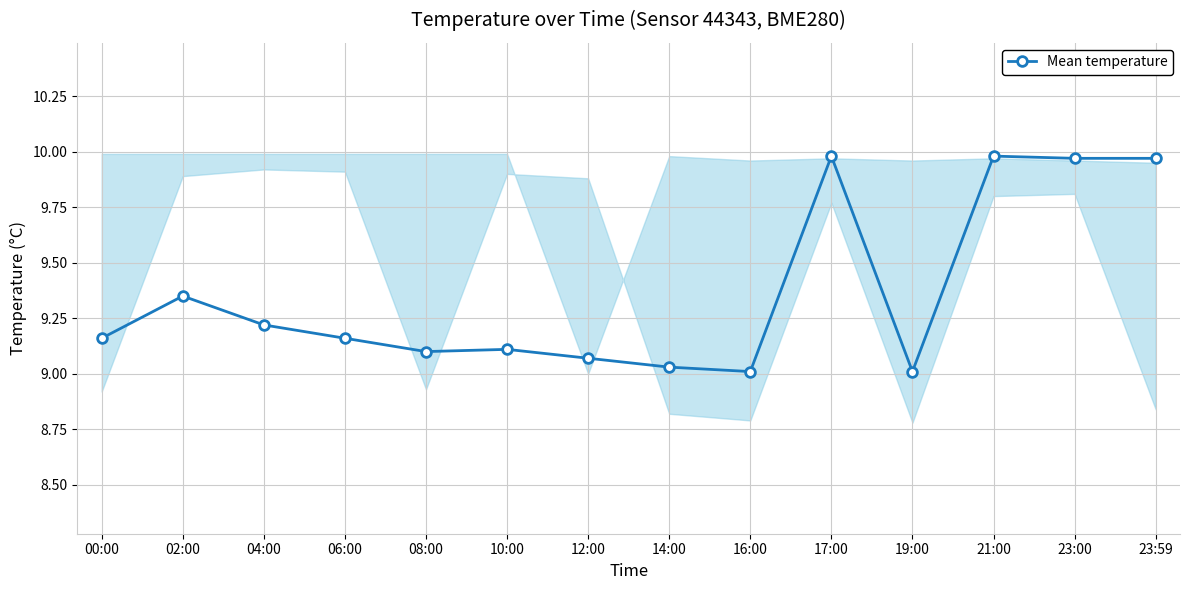

List the labels in order of value, largest first.

17:00, 21:00, 23:00, 23:59, 02:00, 04:00, 00:00, 06:00, 10:00, 08:00, 12:00, 14:00, 16:00, 19:00